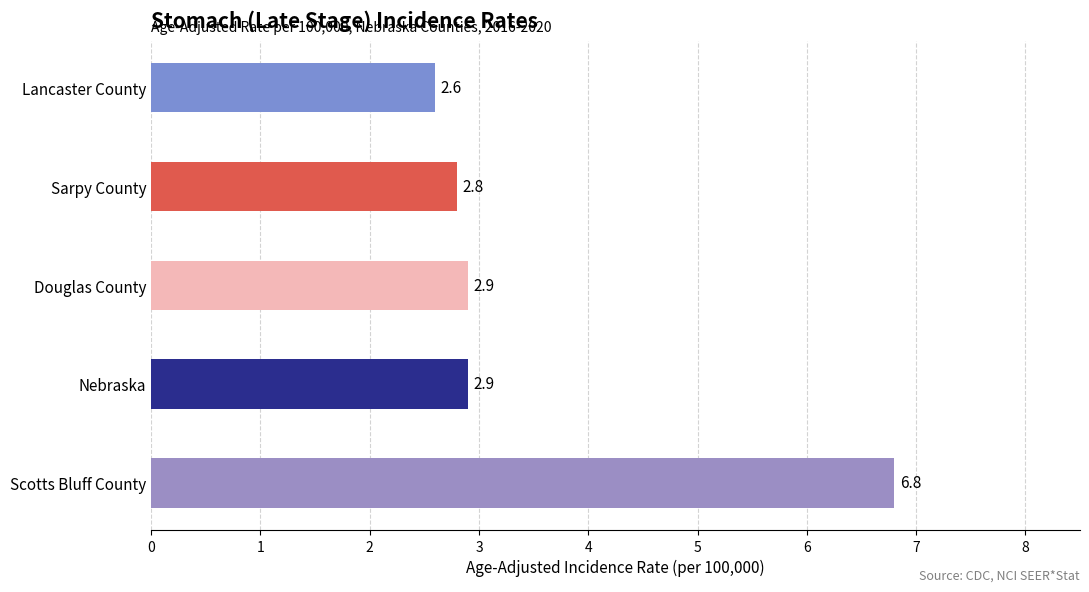

What is the difference between the maximum and second lowest values?

4.0